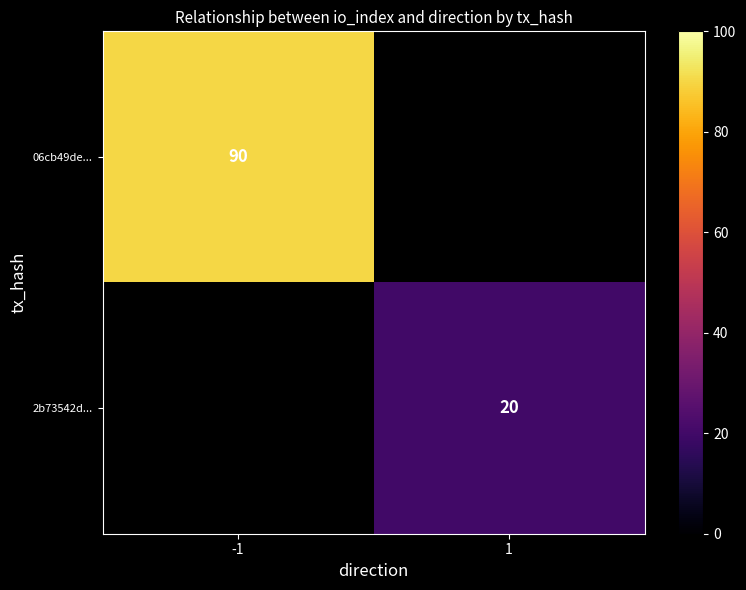

At how many categories does at least one series exceed 69?

1